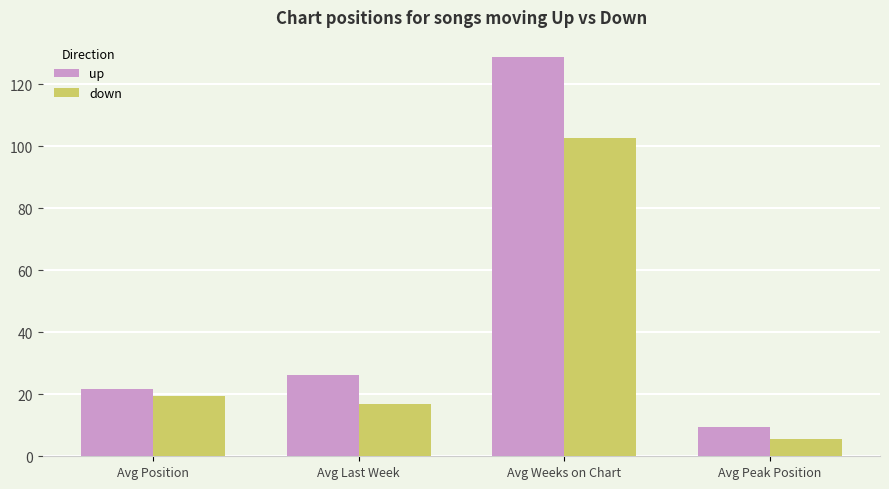

Is the value of down at Avg Weeks on Chart greater than the value of up at Avg Weeks on Chart?

No